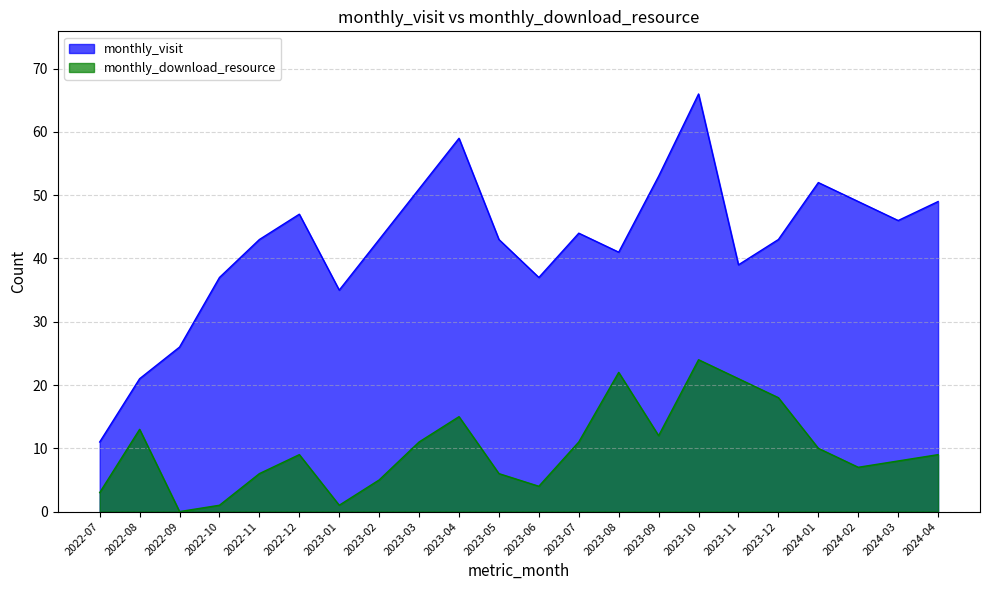

True or false: monthly_visit and monthly_download_resource cross at least once.

False